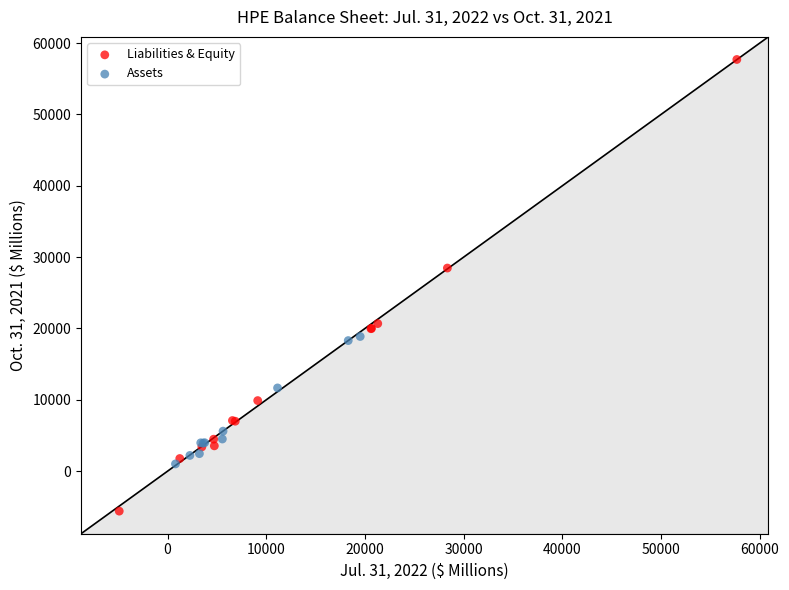

Which series reaches the minimum Y coordinate?

Liabilities & Equity